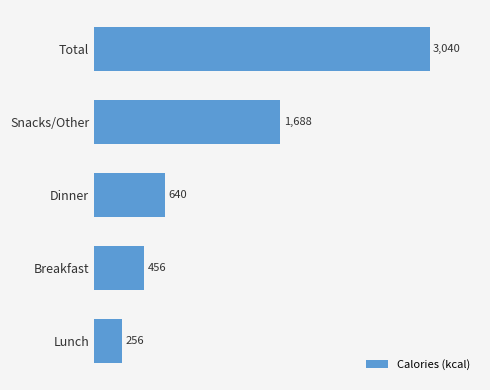

What position from the top is Snacks/Other?

2